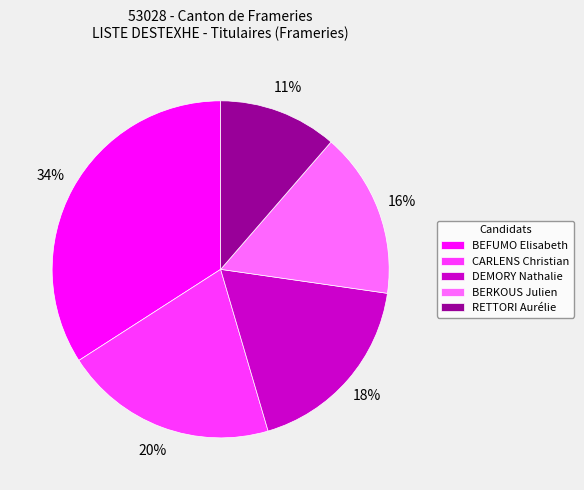

Is there any slice that represents more than half of the pie?

No